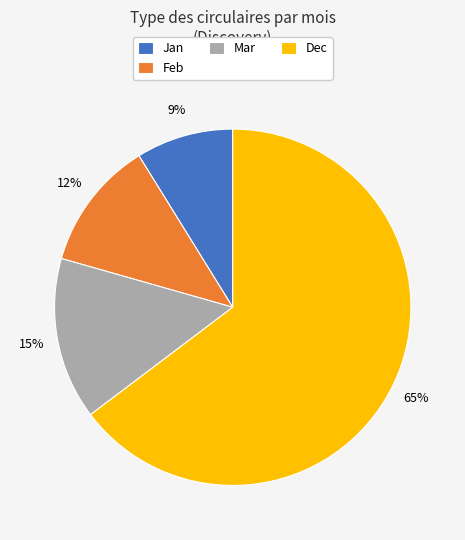

How many segments does this pie chart have?

4